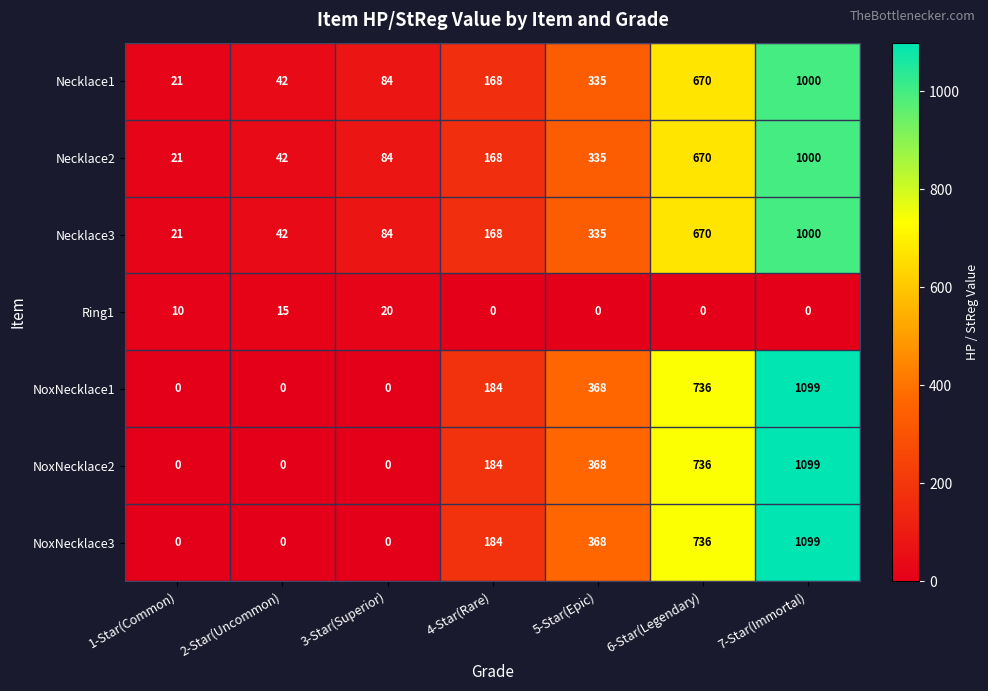

Rank the categories by Necklace2 value from highest to lowest.

7-Star(Immortal), 6-Star(Legendary), 5-Star(Epic), 4-Star(Rare), 3-Star(Superior), 2-Star(Uncommon), 1-Star(Common)